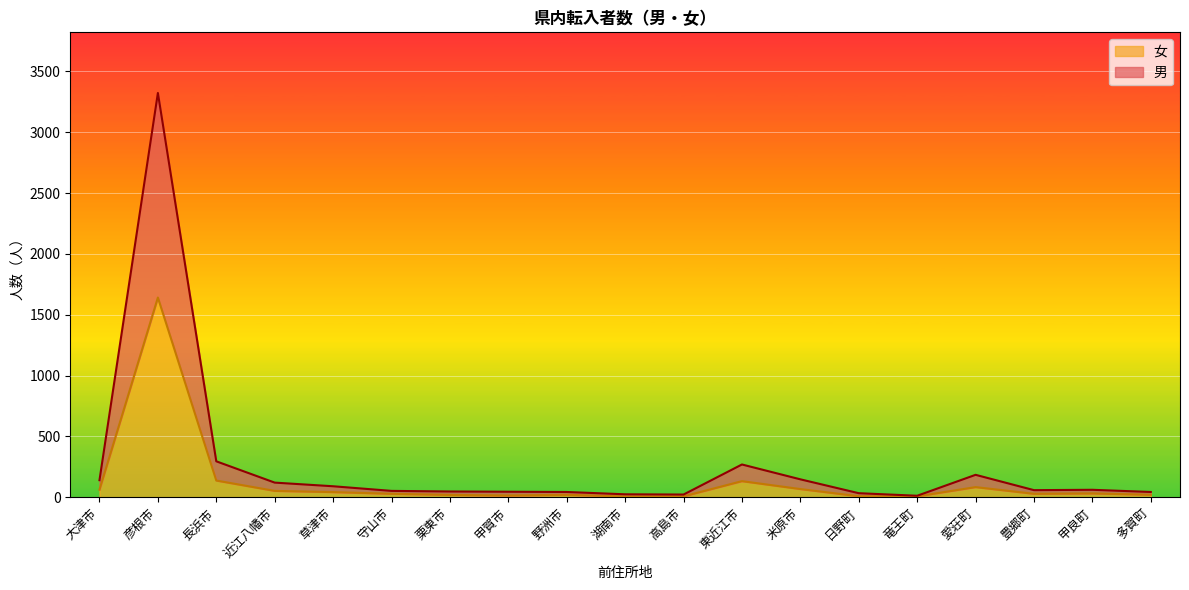

Reading left to right, list all the values displayed in this chart.

男: 141	3323	296	121	91	53	48	46	44	25	23	270	148	34	13	185	59	62	44
女: 63	1642	138	53	43	29	20	15	21	7	8	133	68	9	8	84	29	32	21